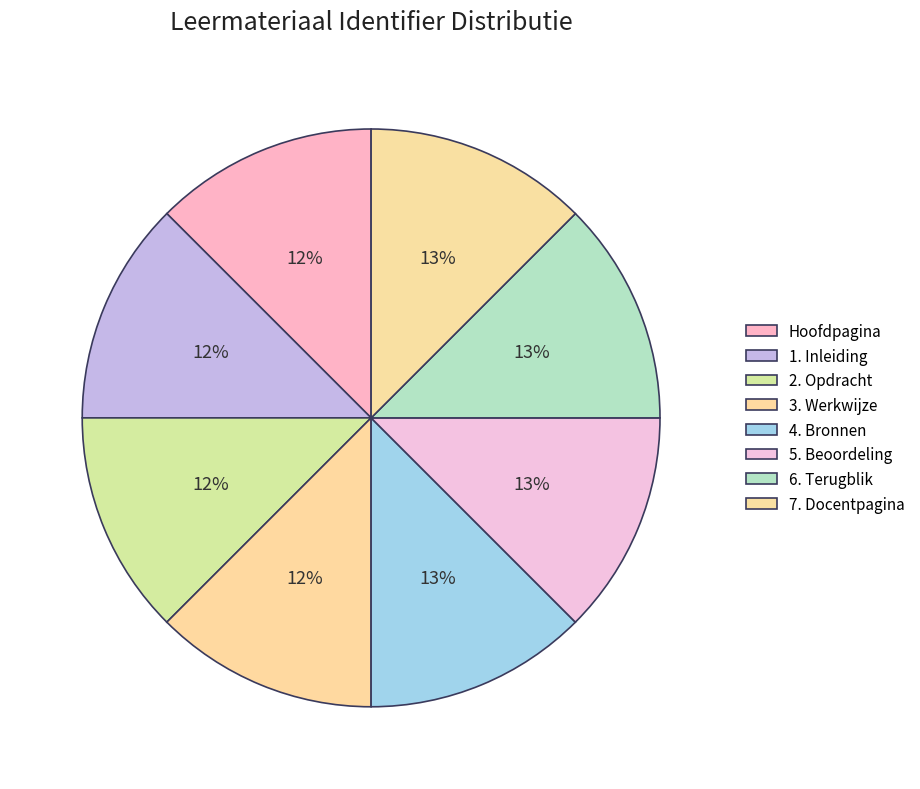

Between Hoofdpagina and 6. Terugblik, which is larger?

6. Terugblik